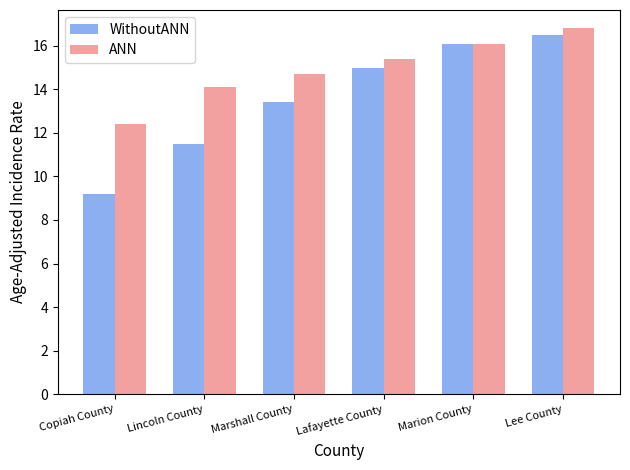

What is the value of the WithoutANN bar at the 1st from the left?

9.2